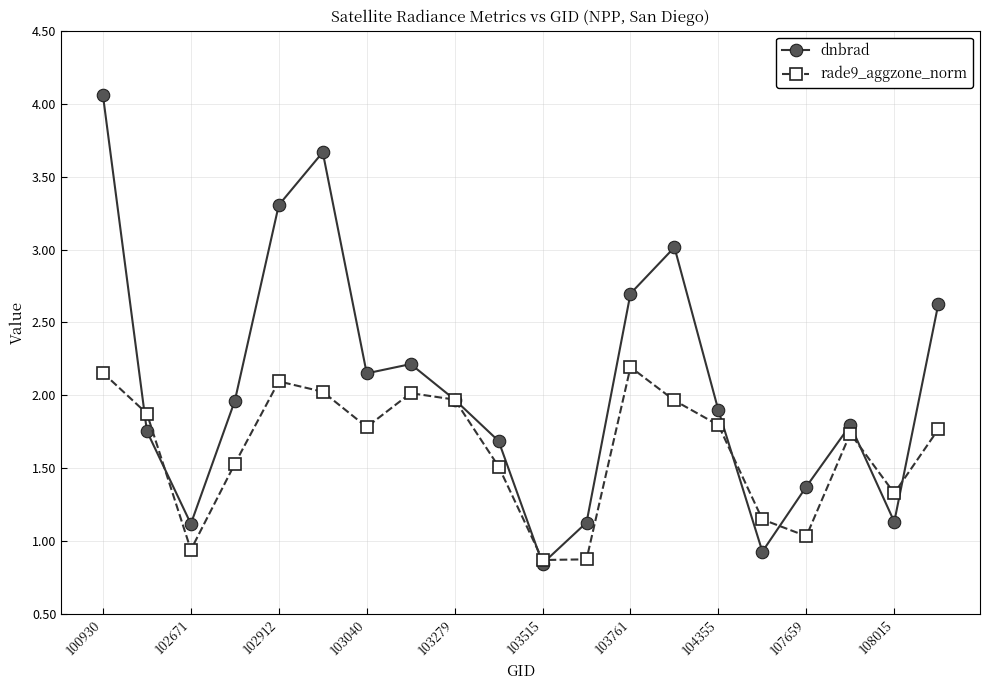

How many data points in rade9_aggzone_norm are above 1?

17